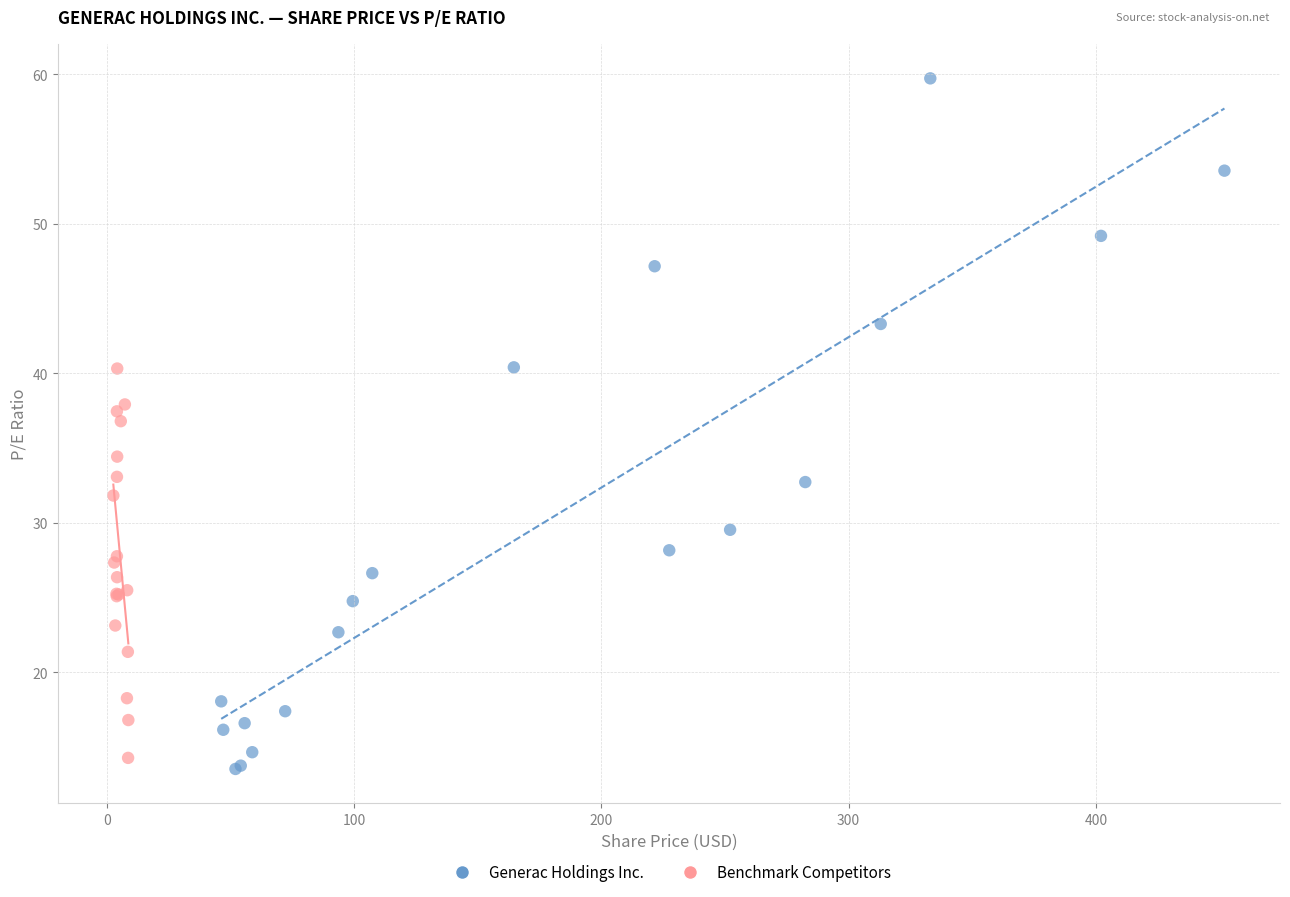

What are all the series names shown in the legend?

Generac Holdings Inc., Benchmark Competitors